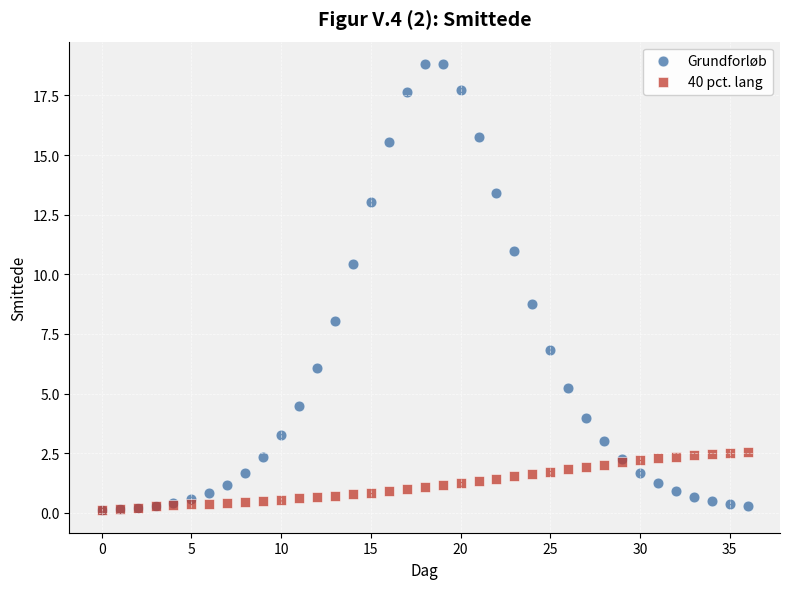

In the Grundforløb series, what Y value is closest to 9?

8.7